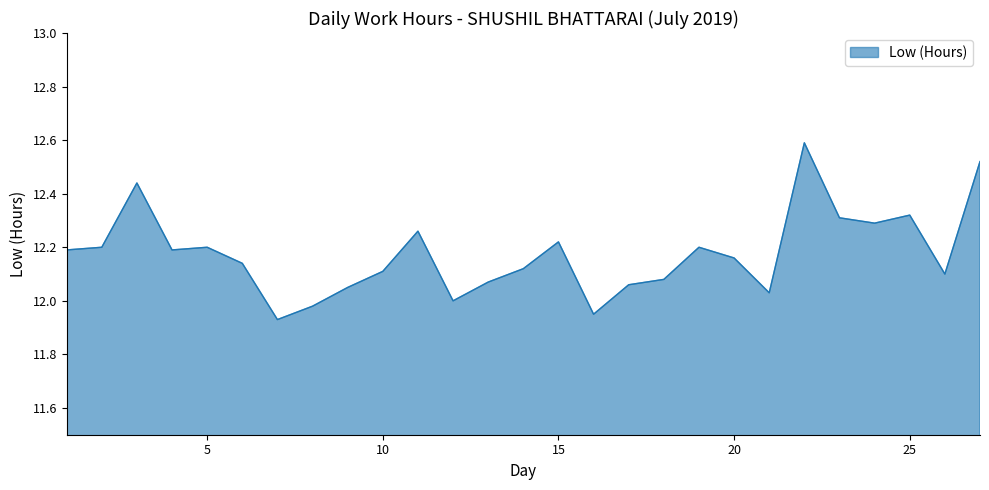

What is the difference between the maximum and minimum values?

0.7